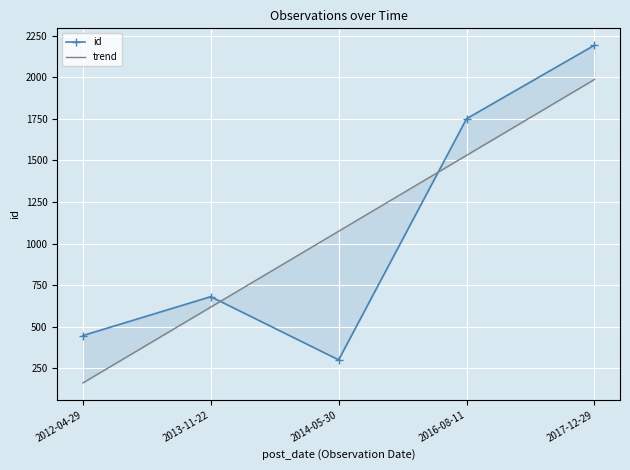

Reading right to left, extract all data points from this chart.

id: 2017-12-29=2193.0	2016-08-11=1751.0	2014-05-30=301.0	2013-11-22=681.0	2012-04-29=447.0
trend: 2017-12-29=1987.0	2016-08-11=1530.8	2014-05-30=1074.6	2013-11-22=618.4	2012-04-29=162.2